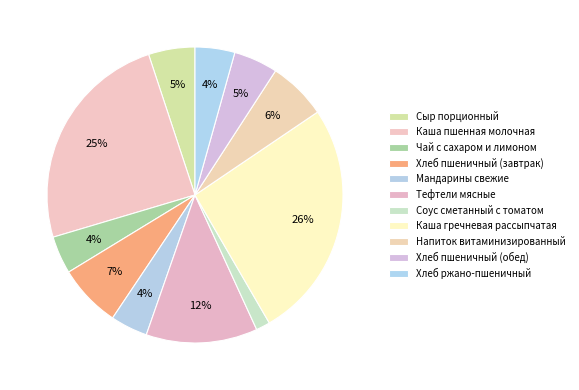

To the nearest percent, what portion does Напиток витаминизированный represent?

6%